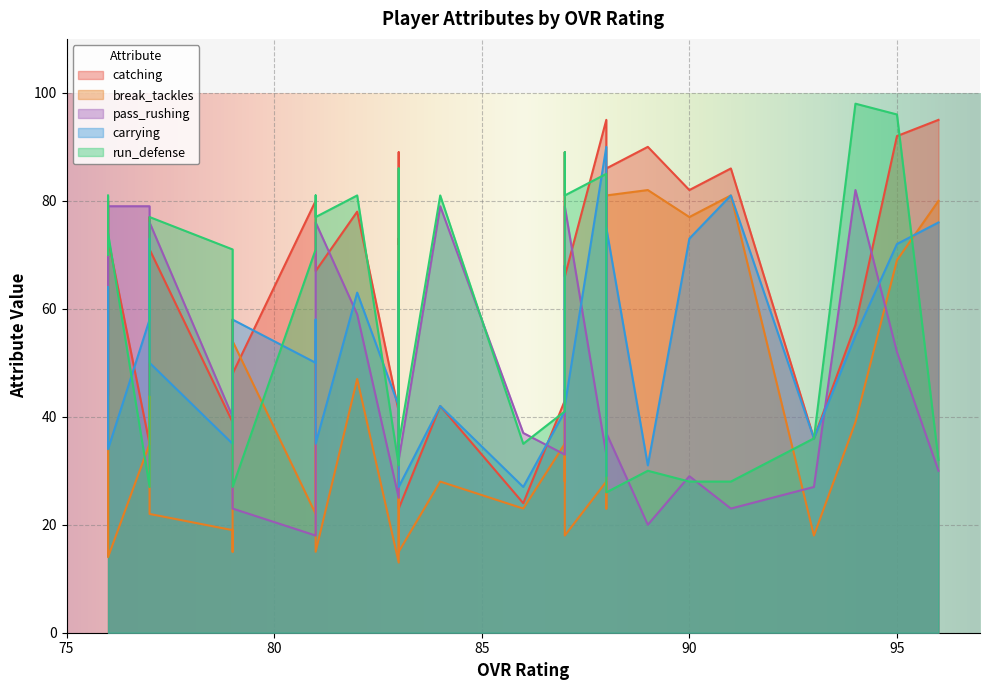

What are all the series names shown in the legend?

catching, break_tackles, pass_rushing, carrying, run_defense